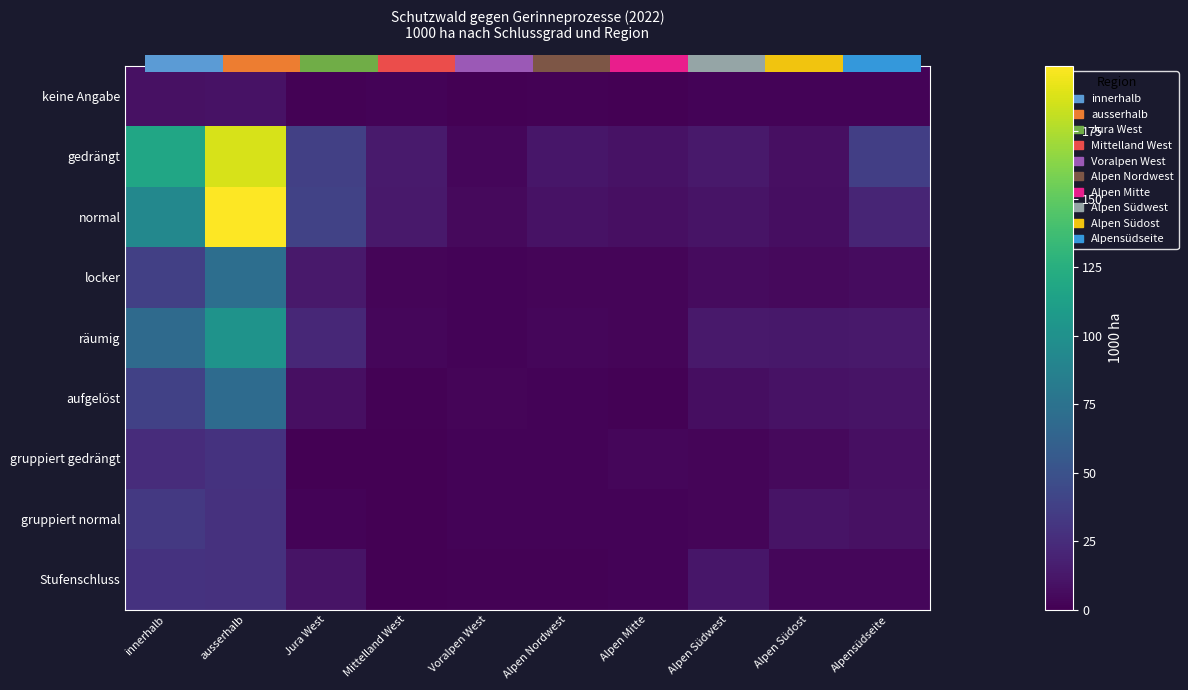

Which category has the highest value in the gedrängt series?

ausserhalb